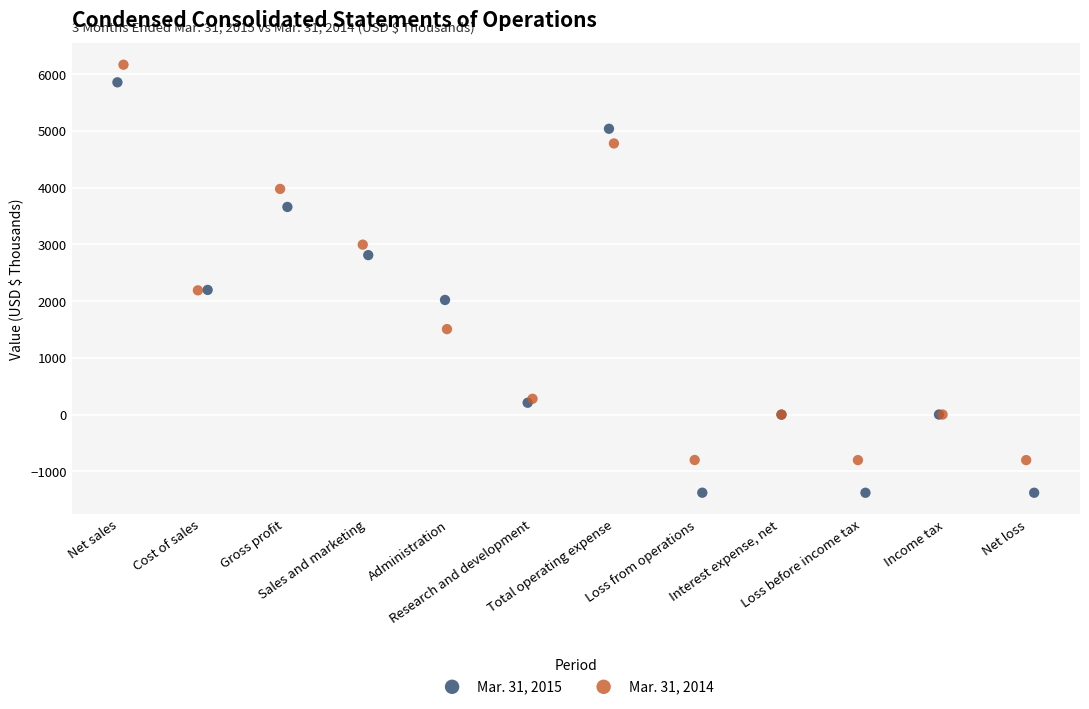

Which series has the largest Y range (max minus min)?

Mar. 31, 2015